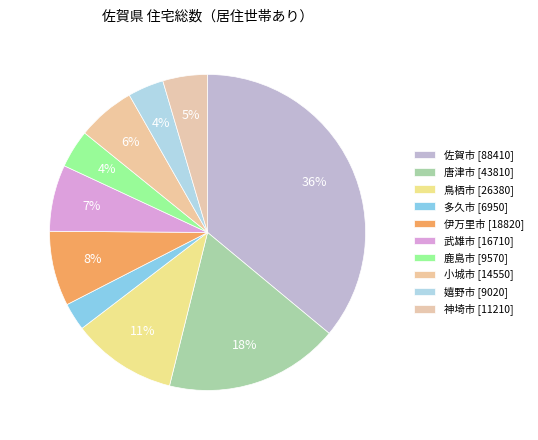

Count the number of slices in the pie.

10